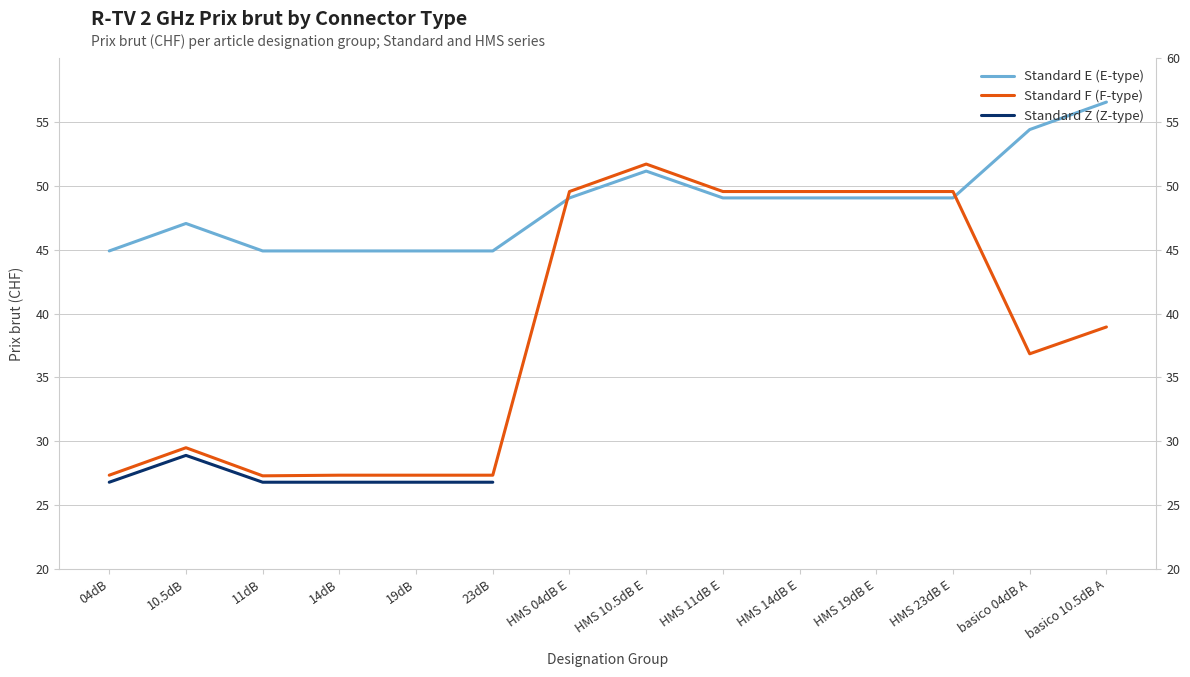

What is the maximum value for Standard Z (Z-type)?

37.6